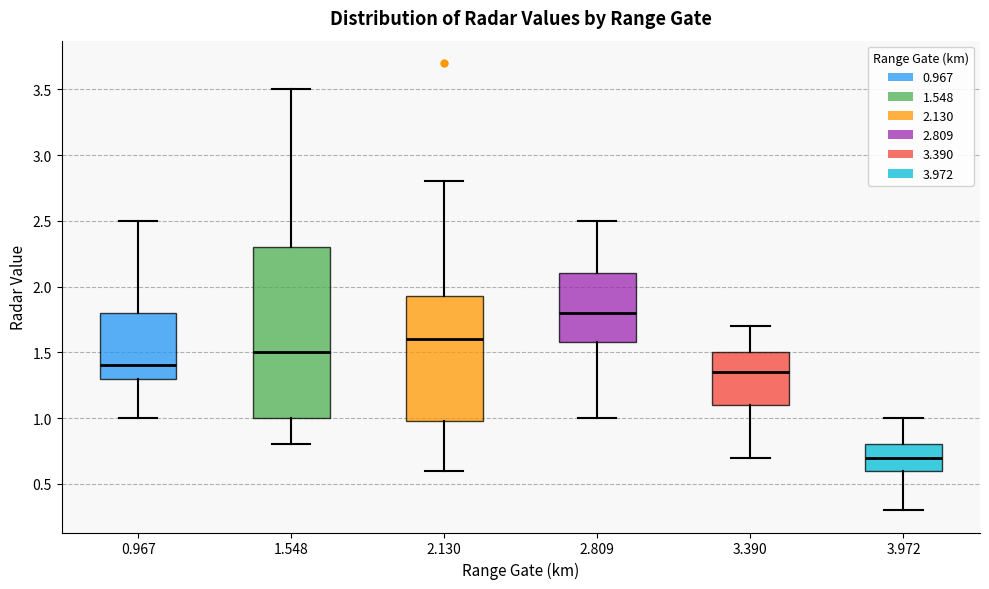

Which box's median line is the lowest?

3.972